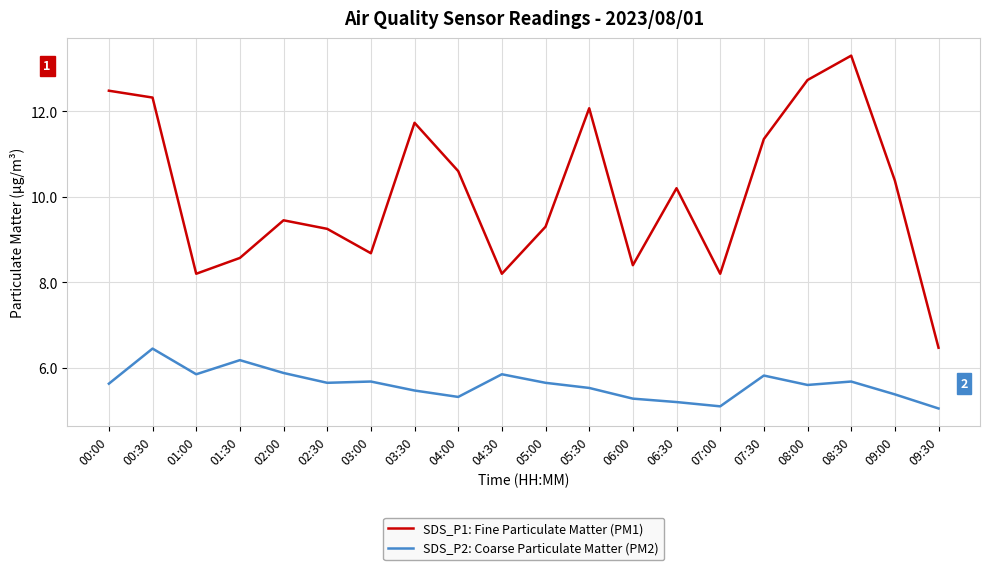

At which category is the sum across all series the highest?

08:30